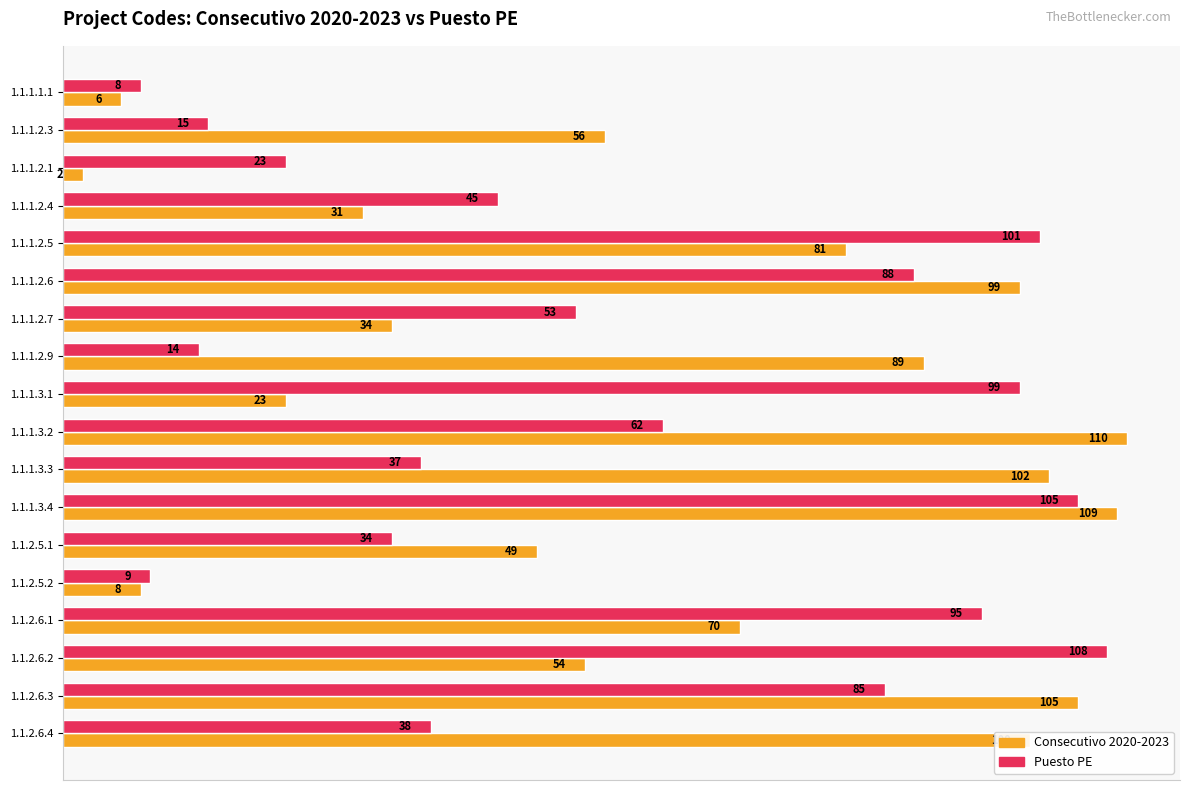

Which series has the largest range (max minus min)?

Consecutivo 2020-2023